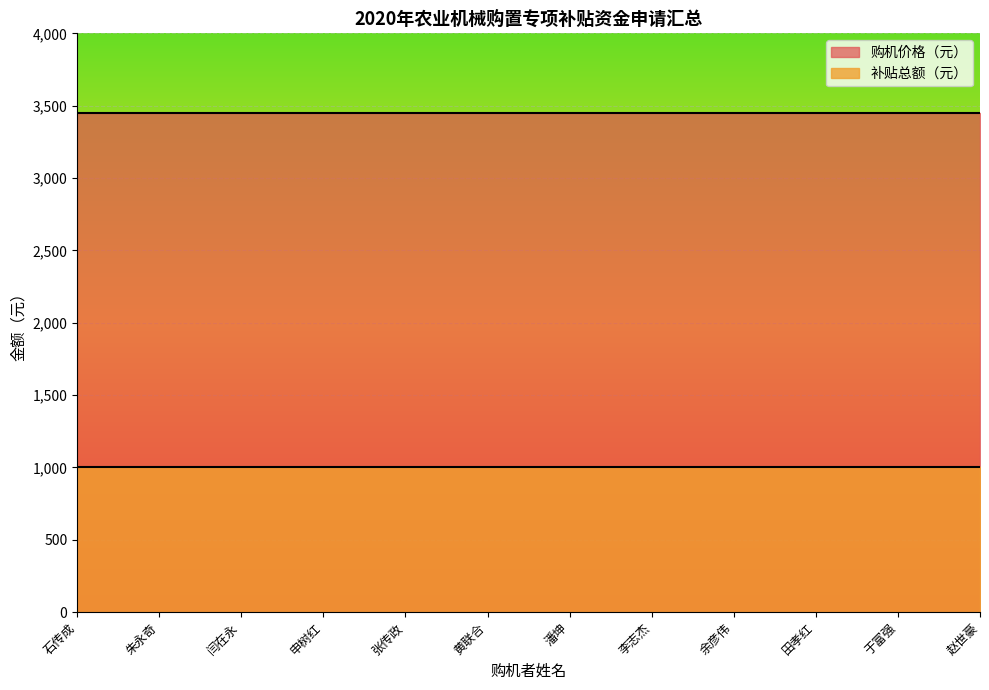

Rank the categories by 补贴总额（元） value from lowest to highest.

石传成, 朱永奇, 闫在永, 申树红, 张传政, 黄联合, 潘坤, 李志杰, 余彦伟, 田孝红, 于富强, 赵世豪